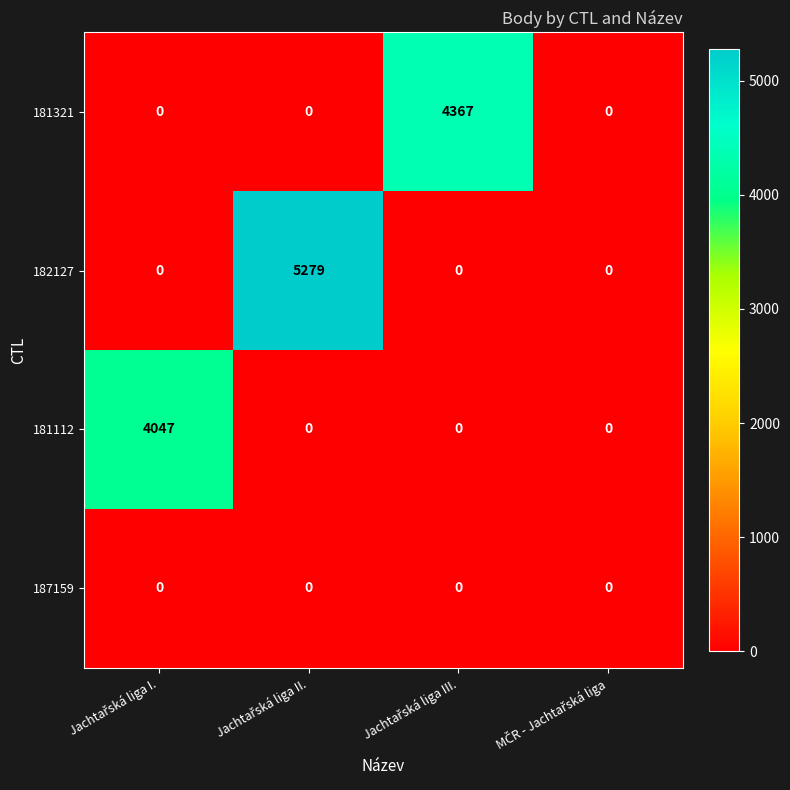

Count the number of data series in this chart.

4